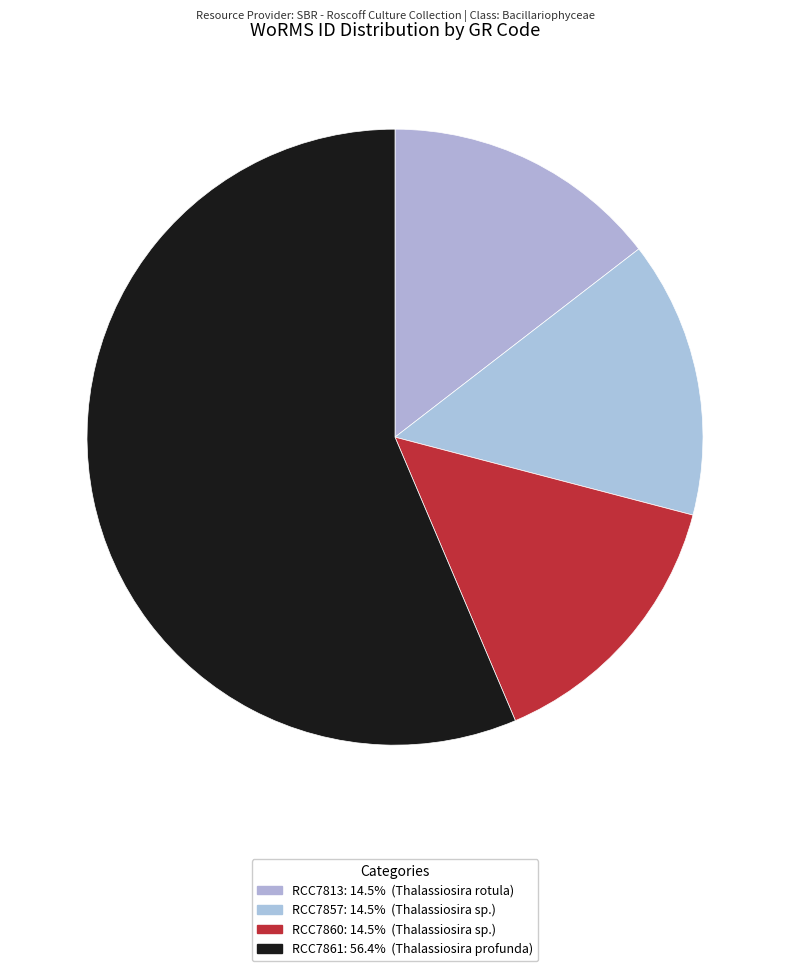

Which category has the smallest portion of the pie?

RCC7857